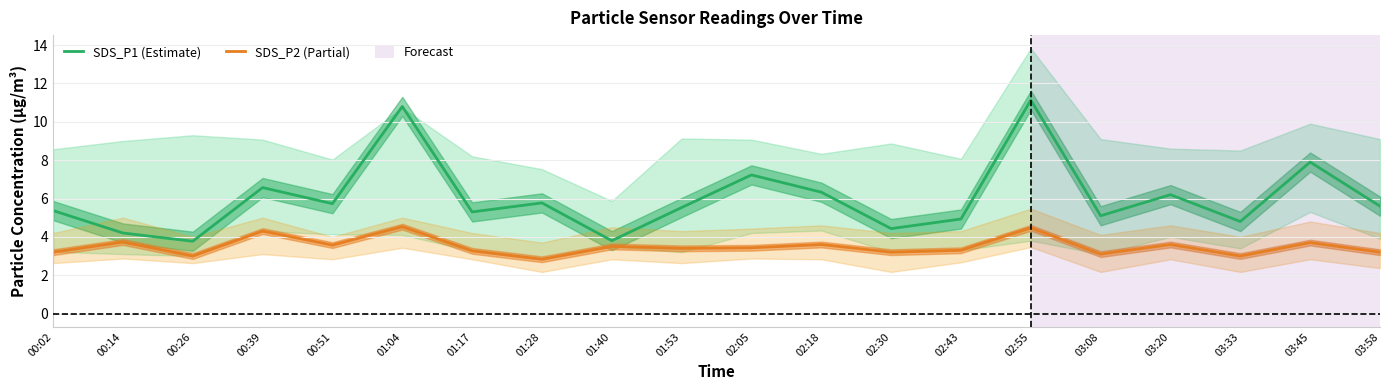

How many lines are shown in the chart?

2